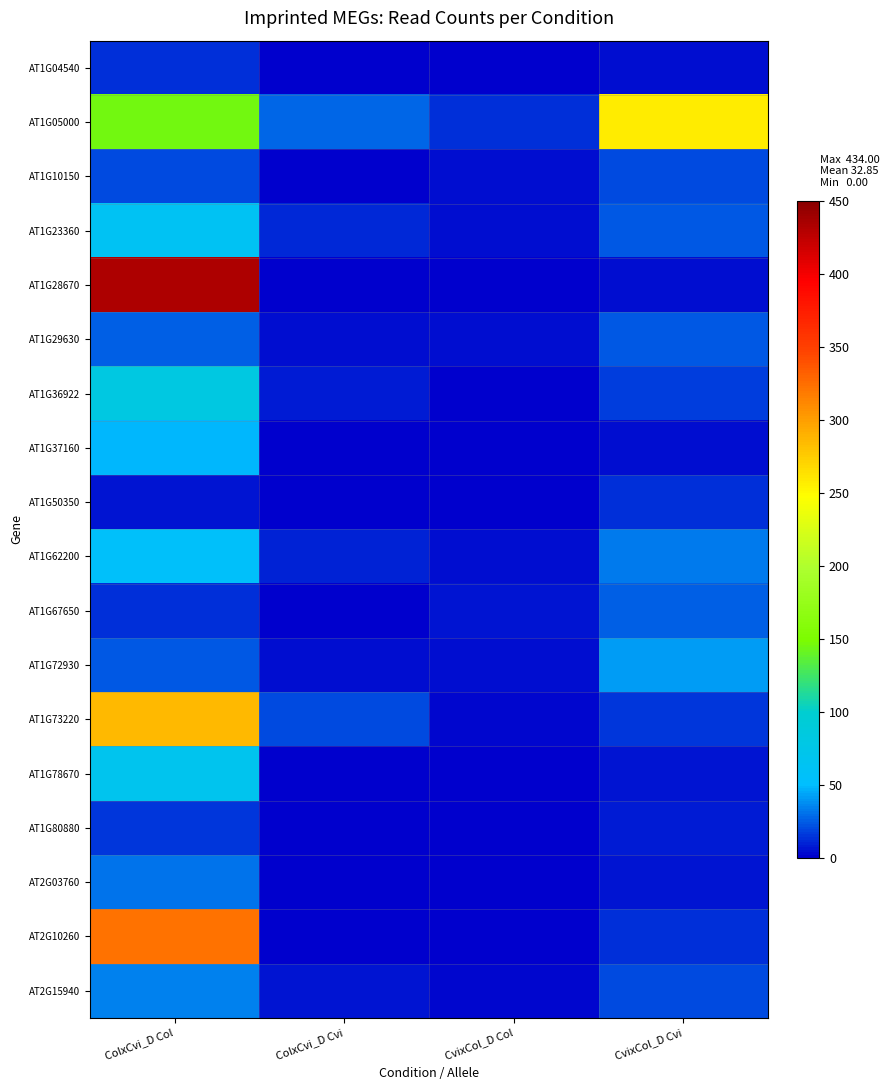

Reading left to right, list all the values displayed in this chart.

AT1G04540: ColxCvi_D Col=14	ColxCvi_D Cvi=0	CvixCol_D Col=0	CvixCol_D Cvi=5
AT1G05000: ColxCvi_D Col=145	ColxCvi_D Cvi=27	CvixCol_D Col=13	CvixCol_D Cvi=257
AT1G10150: ColxCvi_D Col=20	ColxCvi_D Cvi=1	CvixCol_D Col=4	CvixCol_D Cvi=20
AT1G23360: ColxCvi_D Col=62	ColxCvi_D Cvi=11	CvixCol_D Col=5	CvixCol_D Cvi=24
AT1G28670: ColxCvi_D Col=434	ColxCvi_D Cvi=1	CvixCol_D Col=0	CvixCol_D Cvi=5
AT1G29630: ColxCvi_D Col=25	ColxCvi_D Cvi=5	CvixCol_D Col=4	CvixCol_D Cvi=23
AT1G36922: ColxCvi_D Col=81	ColxCvi_D Cvi=8	CvixCol_D Col=0	CvixCol_D Cvi=17
AT1G37160: ColxCvi_D Col=48	ColxCvi_D Cvi=0	CvixCol_D Col=0	CvixCol_D Cvi=5
AT1G50350: ColxCvi_D Col=6	ColxCvi_D Cvi=1	CvixCol_D Col=0	CvixCol_D Cvi=14
AT1G62200: ColxCvi_D Col=56	ColxCvi_D Cvi=10	CvixCol_D Col=5	CvixCol_D Cvi=33
AT1G67650: ColxCvi_D Col=14	ColxCvi_D Cvi=0	CvixCol_D Col=6	CvixCol_D Cvi=25
AT1G72930: ColxCvi_D Col=24	ColxCvi_D Cvi=4	CvixCol_D Col=4	CvixCol_D Cvi=41
AT1G73220: ColxCvi_D Col=285	ColxCvi_D Cvi=20	CvixCol_D Col=2	CvixCol_D Cvi=15
AT1G78670: ColxCvi_D Col=67	ColxCvi_D Cvi=1	CvixCol_D Col=0	CvixCol_D Cvi=6
AT1G80880: ColxCvi_D Col=15	ColxCvi_D Cvi=0	CvixCol_D Col=1	CvixCol_D Cvi=8
AT2G03760: ColxCvi_D Col=31	ColxCvi_D Cvi=0	CvixCol_D Col=0	CvixCol_D Cvi=6
AT2G10260: ColxCvi_D Col=323	ColxCvi_D Cvi=0	CvixCol_D Col=0	CvixCol_D Cvi=13
AT2G15940: ColxCvi_D Col=35	ColxCvi_D Cvi=7	CvixCol_D Col=3	CvixCol_D Cvi=20